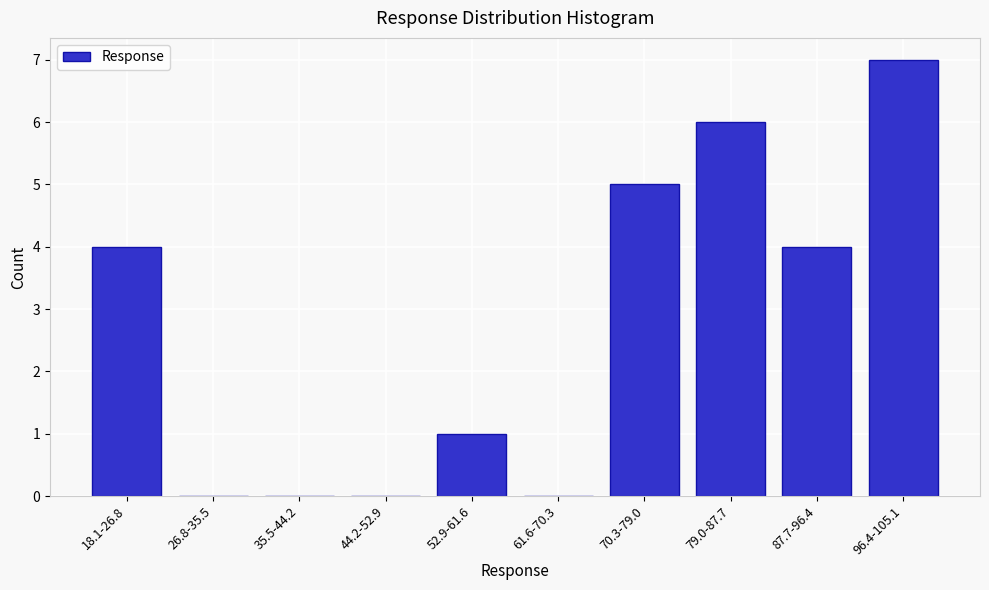

Reading left to right, transcribe all the data shown in this chart.

18.1-26.8=4	26.8-35.5=0	35.5-44.2=0	44.2-52.9=0	52.9-61.6=1	61.6-70.3=0	70.3-79.0=5	79.0-87.7=6	87.7-96.4=4	96.4-105.1=7